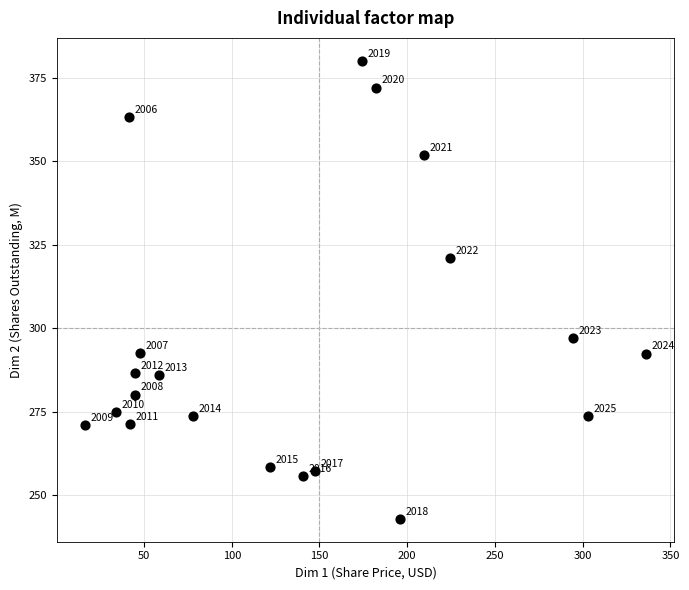

What is the range of Y values (max minus min)?

137.2